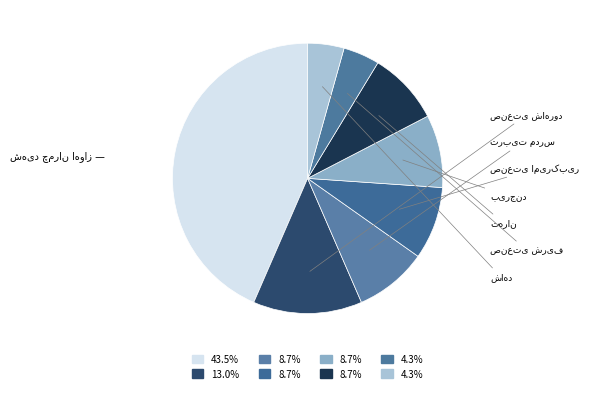

How many segments does this pie chart have?

8